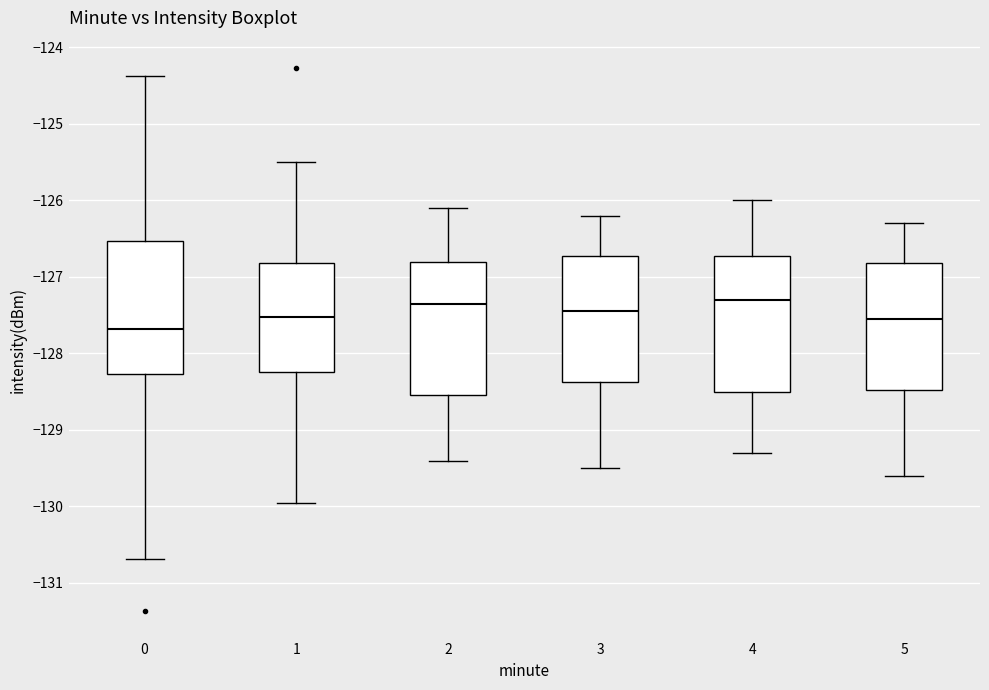

Where is the lower edge of the box at x = 0 on the y-axis? The values are not printed on the chart, so give them approximately, as read against the axis.

-128.3